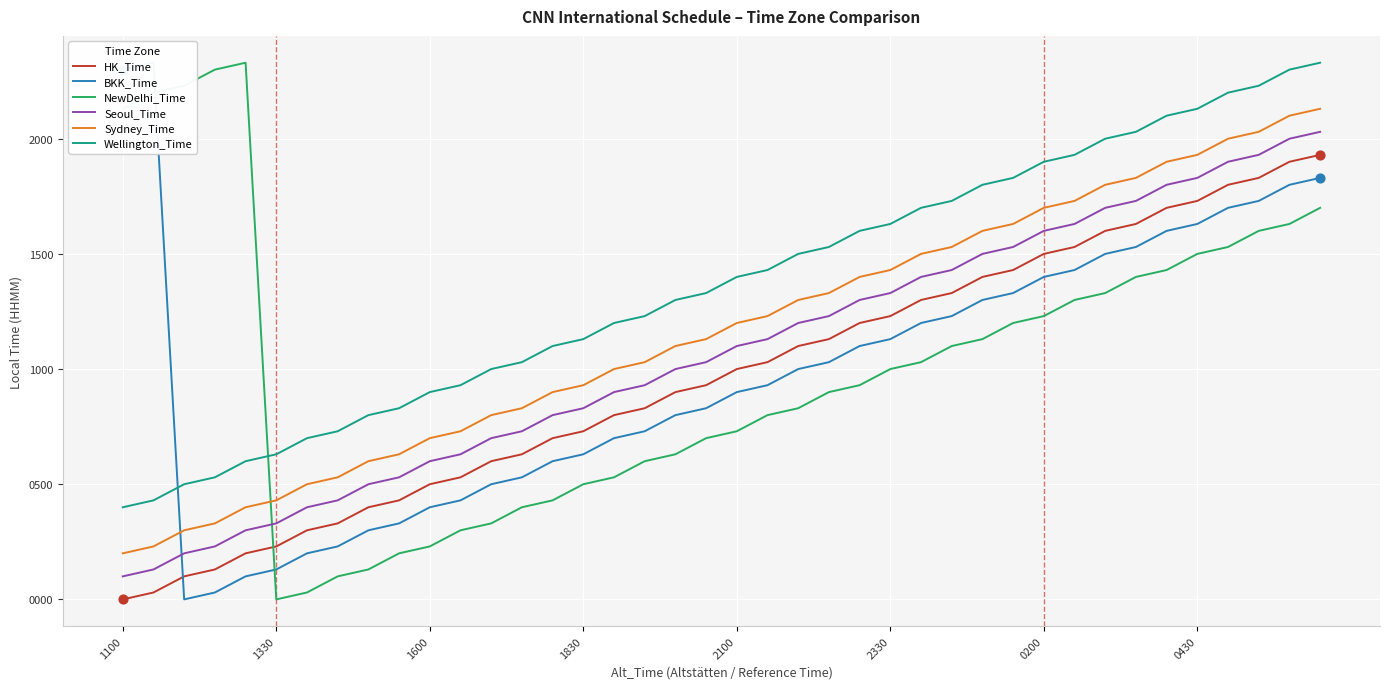

Which series has the largest total across all categories?

Wellington_Time